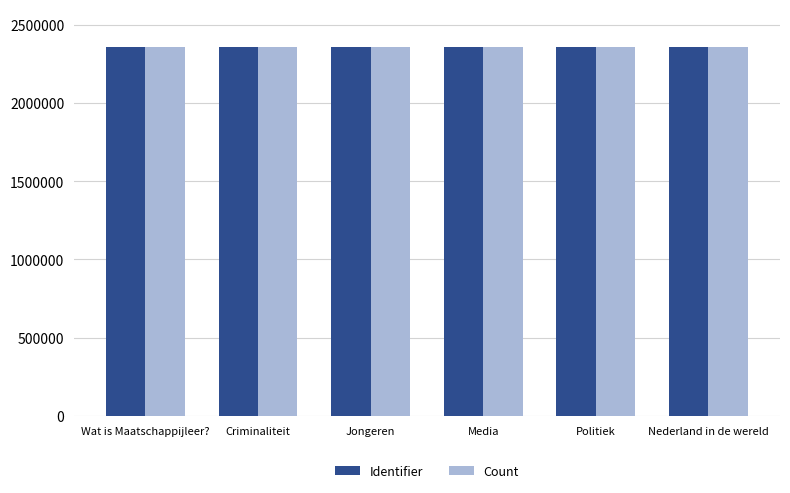

What are all the series names shown in the legend?

Identifier, Count